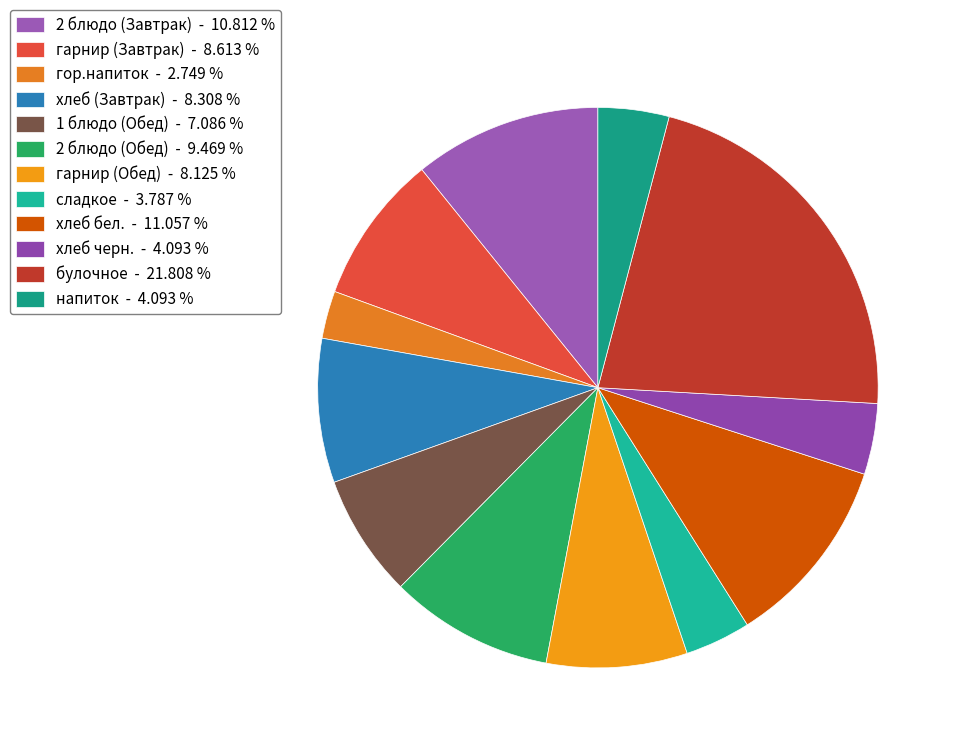

To the nearest percent, what percentage of the pie is гарнир (Обед)?

8%